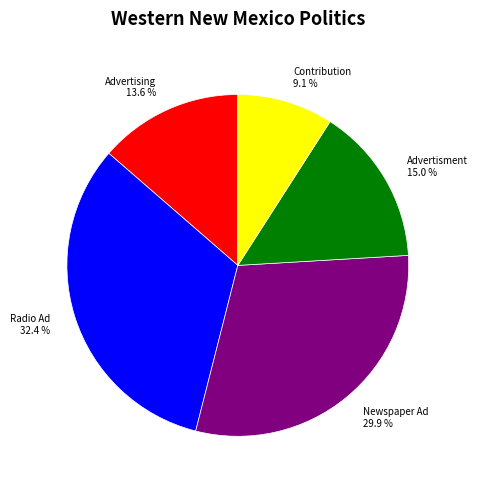

Is there any slice that represents more than half of the pie?

No